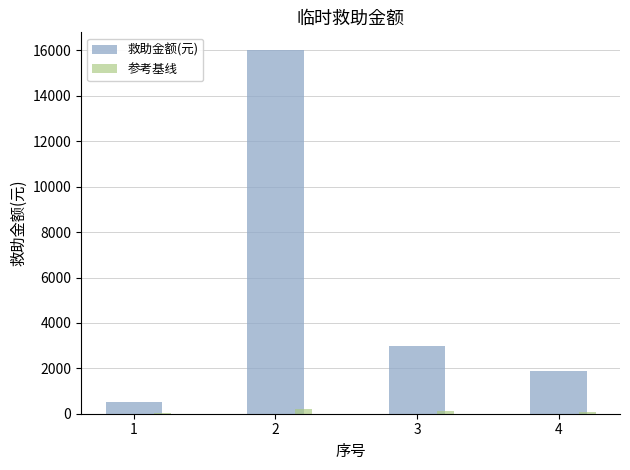

What is the total value across all series at 4?

1980